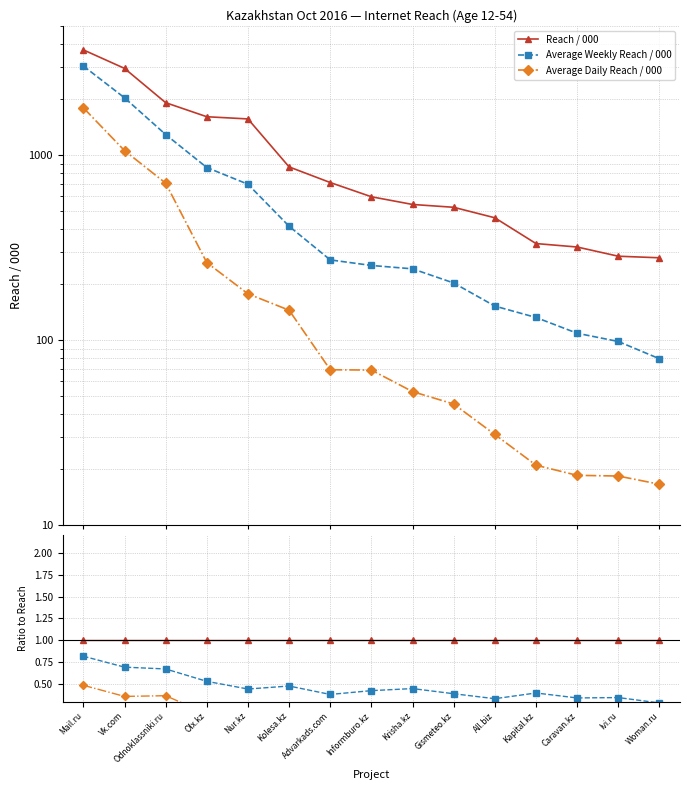

True or false: Average Daily Reach / 000 and Reach / 000 cross at least once.

False